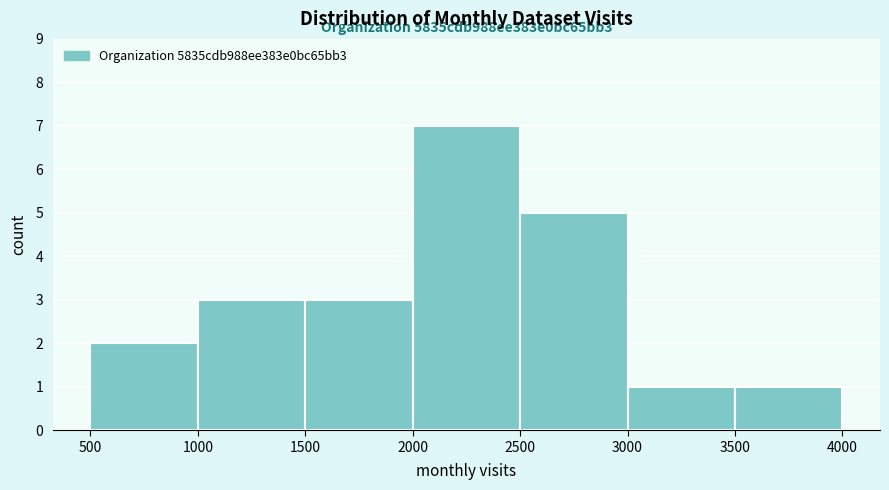

Over which range of the x-axis is the bar tallest?

2000 to 2500